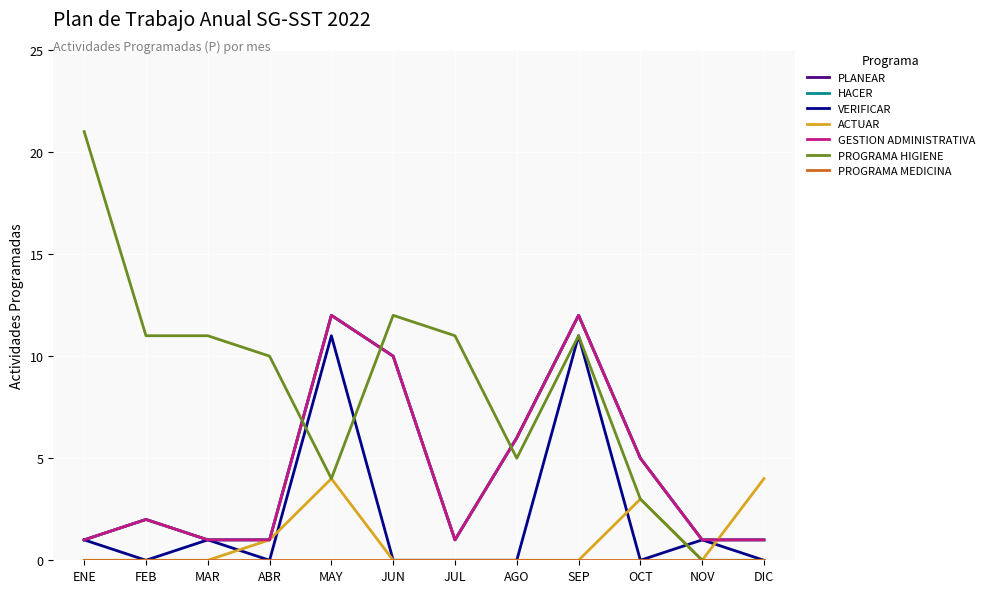

What is the total value across all series at ABR?

14